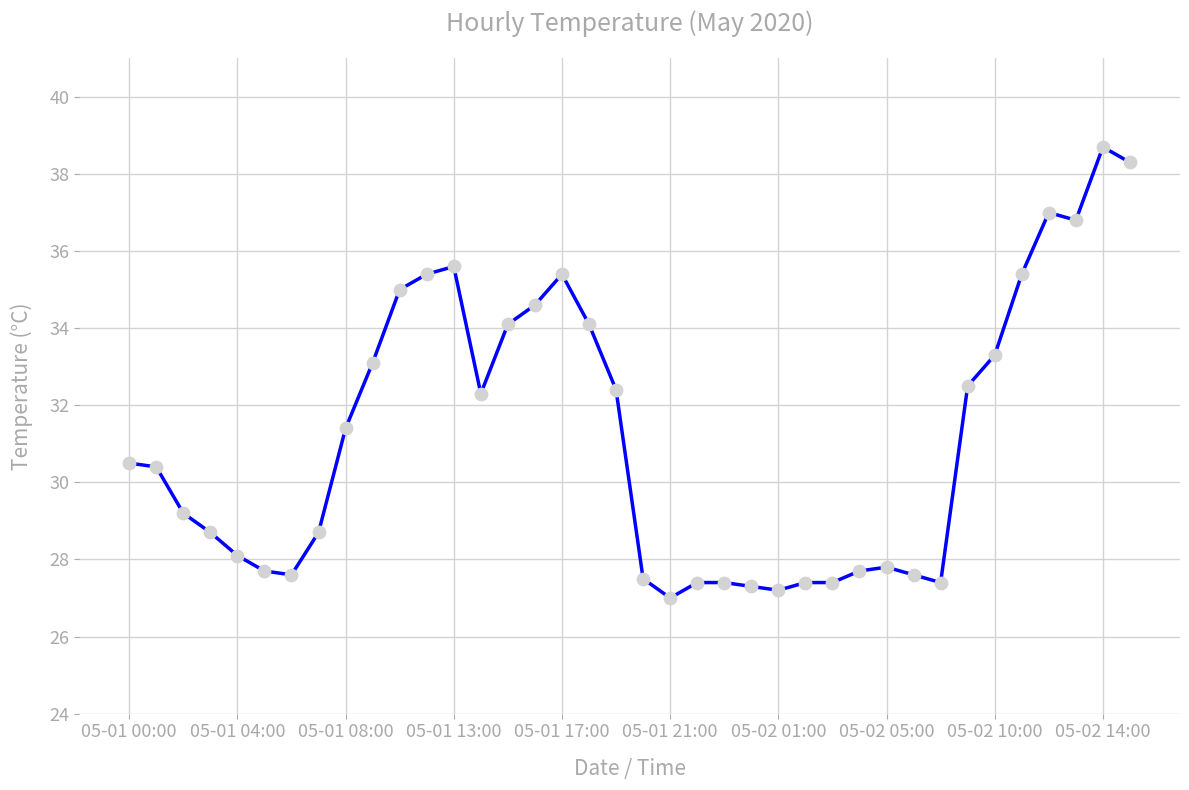

What is the minimum value shown in the chart?

27.0